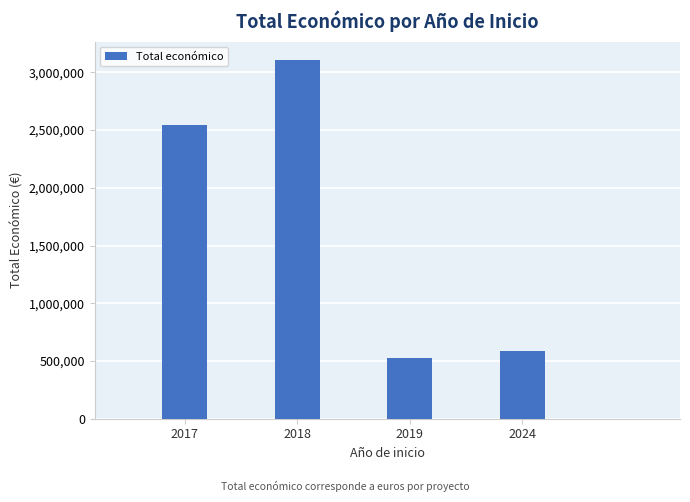

Reading left to right, what are all the values shown in this chart?

2546283	3111568	527902	590712